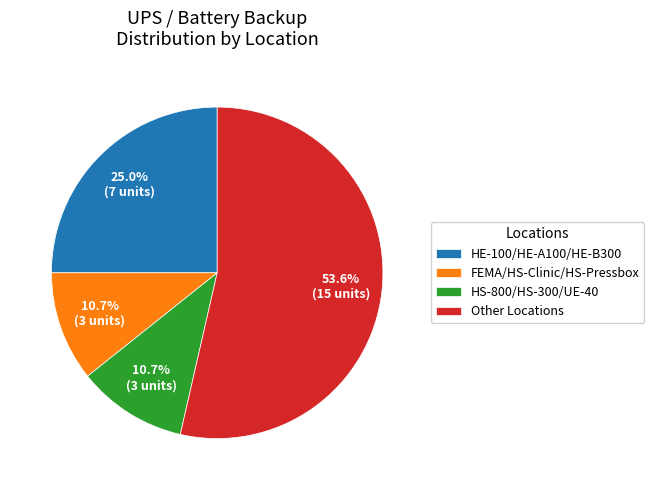

Combined, do FEMA/HS-Clinic/HS-Pressbox and HS-800/HS-300/UE-40 account for over 50%?

No